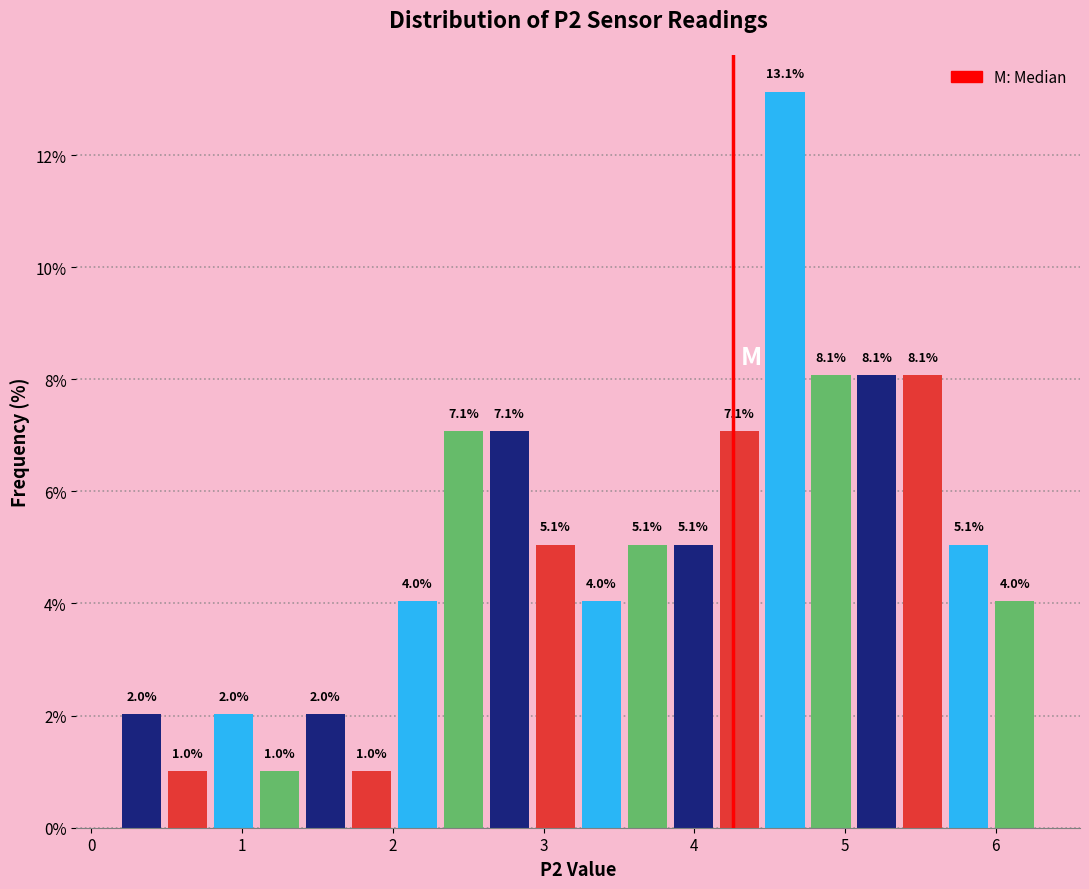

Around what value on the x-axis is the tallest bar? Give the approximate position of its centre, as read against the axis.

4.6